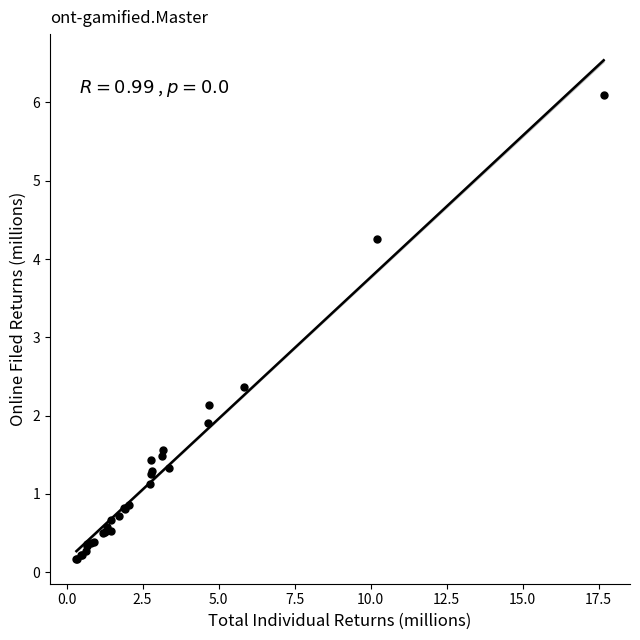

What Y value in the scatter plot is closest to 3?

2.4